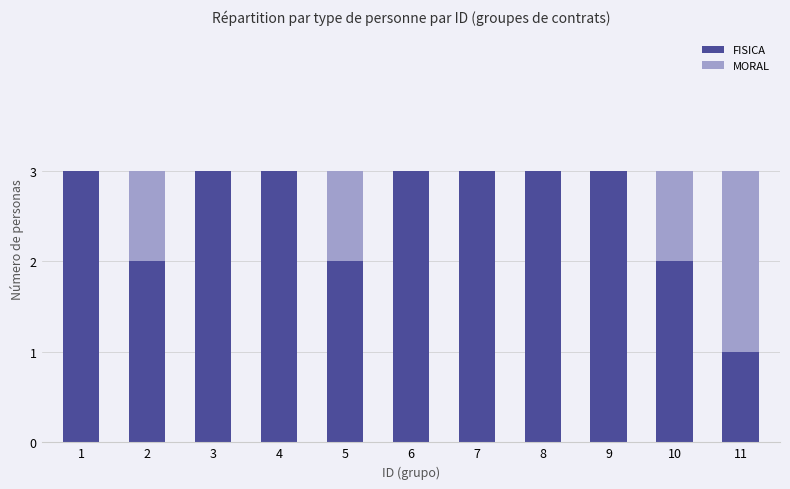

Is it true that FISICA equals 2 at 1?

False